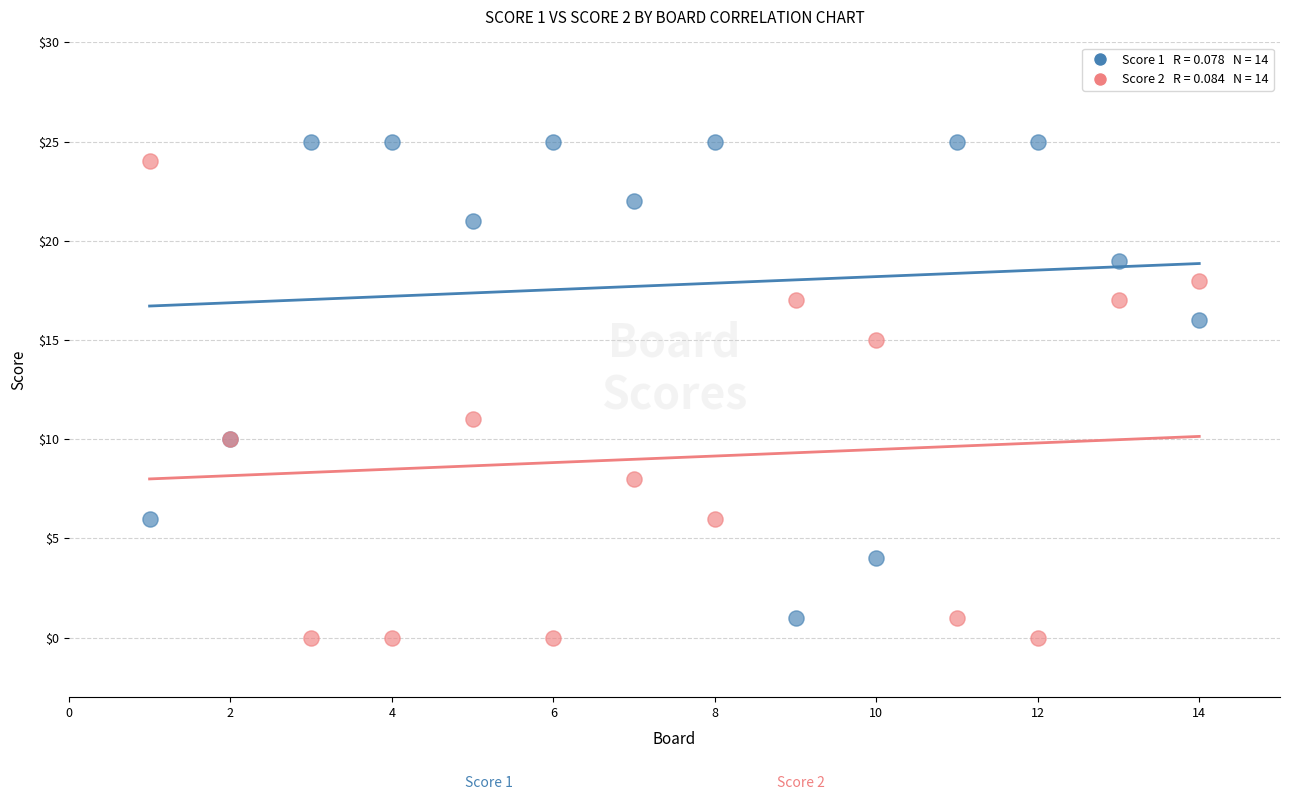

Across all series, what Y value is closest to 12?

11